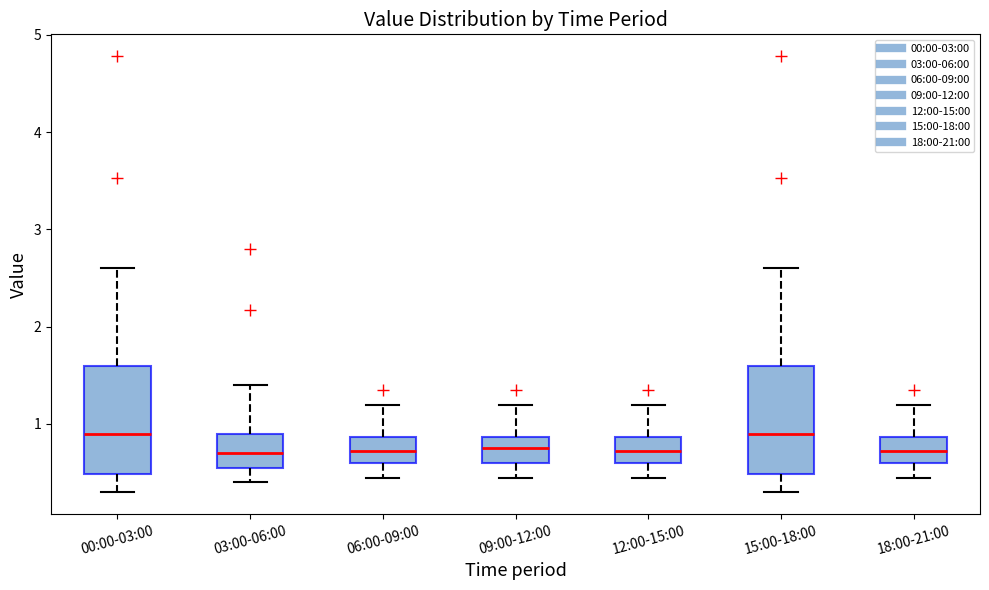

Reading left to right, read every box against the y-axis: the position of its median line, the range the box covers, and the ends of its whiskers. The values are not printed on the chart, so give them approximately, as read against the axis.

00:00-03:00: median 0.9, box 0.5 to 1.6, whiskers 0.3 to 2.6
03:00-06:00: median 0.7, box 0.6 to 0.9, whiskers 0.4 to 1.4
06:00-09:00: median 0.7, box 0.6 to 0.9, whiskers 0.5 to 1.2
09:00-12:00: median 0.8, box 0.6 to 0.9, whiskers 0.5 to 1.2
12:00-15:00: median 0.7, box 0.6 to 0.9, whiskers 0.5 to 1.2
15:00-18:00: median 0.9, box 0.5 to 1.6, whiskers 0.3 to 2.6
18:00-21:00: median 0.7, box 0.6 to 0.9, whiskers 0.5 to 1.2